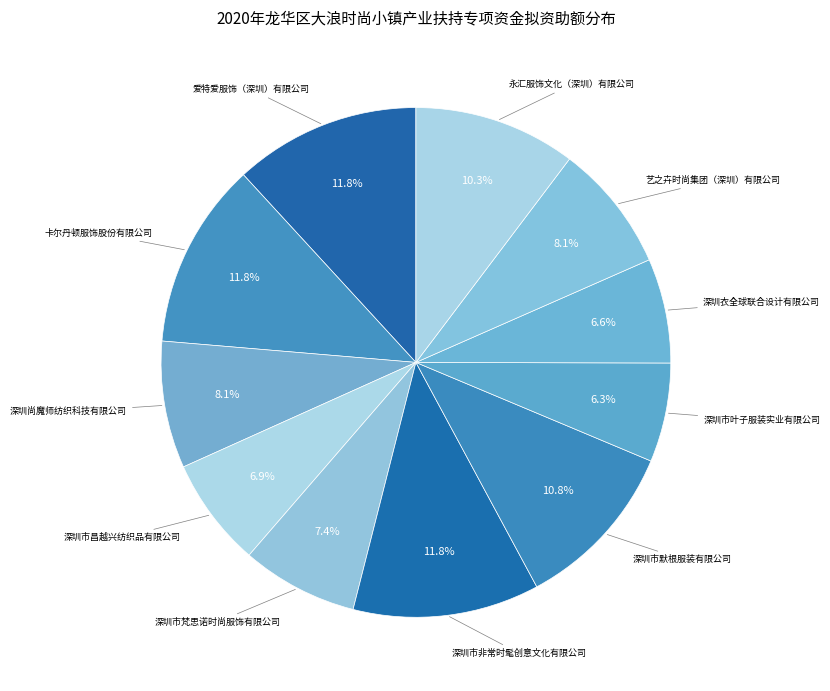

What is the total percentage of 深圳市默根服装有限公司 and 爱特爱服饰（深圳）有限公司?

22.6%